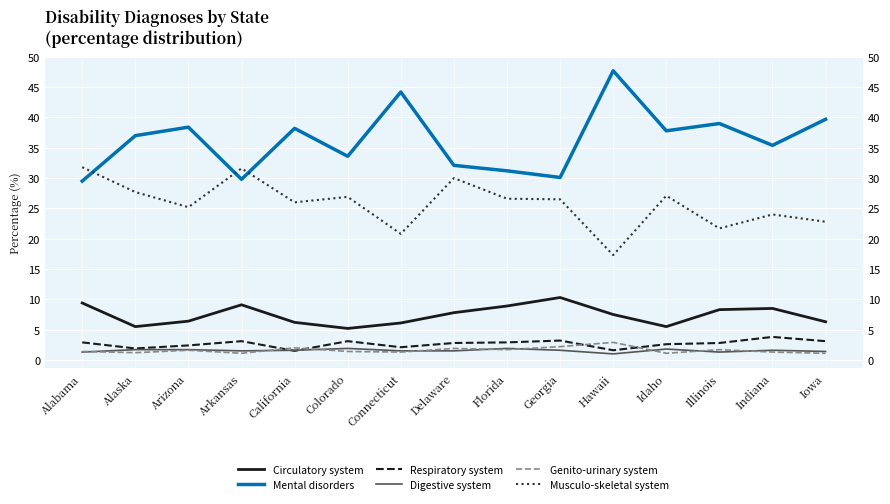

Reading right to left, extract all data points from this chart.

Circulatory system: 6.3	8.5	8.3	5.5	7.5	10.3	8.9	7.8	6.1	5.2	6.2	9.1	6.4	5.5	9.4
Mental disorders: 39.7	35.4	39.0	37.8	47.7	30.1	31.2	32.1	44.2	33.6	38.2	29.8	38.4	37.0	29.5
Respiratory system: 3.1	3.8	2.8	2.6	1.6	3.2	2.9	2.8	2.1	3.1	1.5	3.1	2.4	1.9	2.9
Digestive system: 1.4	1.6	1.3	1.8	1.0	1.6	1.9	1.5	1.5	1.9	1.6	1.5	1.7	1.7	1.3
Genito-urinary system: 1.1	1.3	1.7	1.1	2.9	2.2	1.7	1.9	1.3	1.4	2.0	1.1	1.6	1.2	1.4
Musculo-skeletal system: 22.8	24.0	21.7	27.1	17.3	26.5	26.6	30.0	20.8	26.9	26.0	31.6	25.2	27.7	31.8